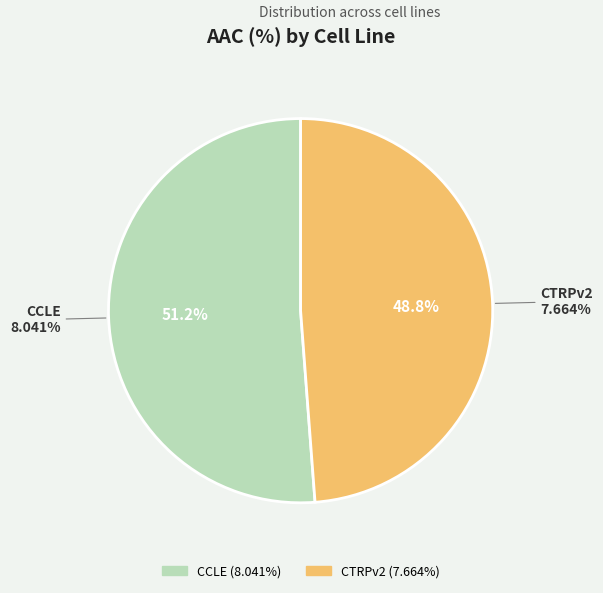

To the nearest percent, what percentage of the pie is CCLE?

51%